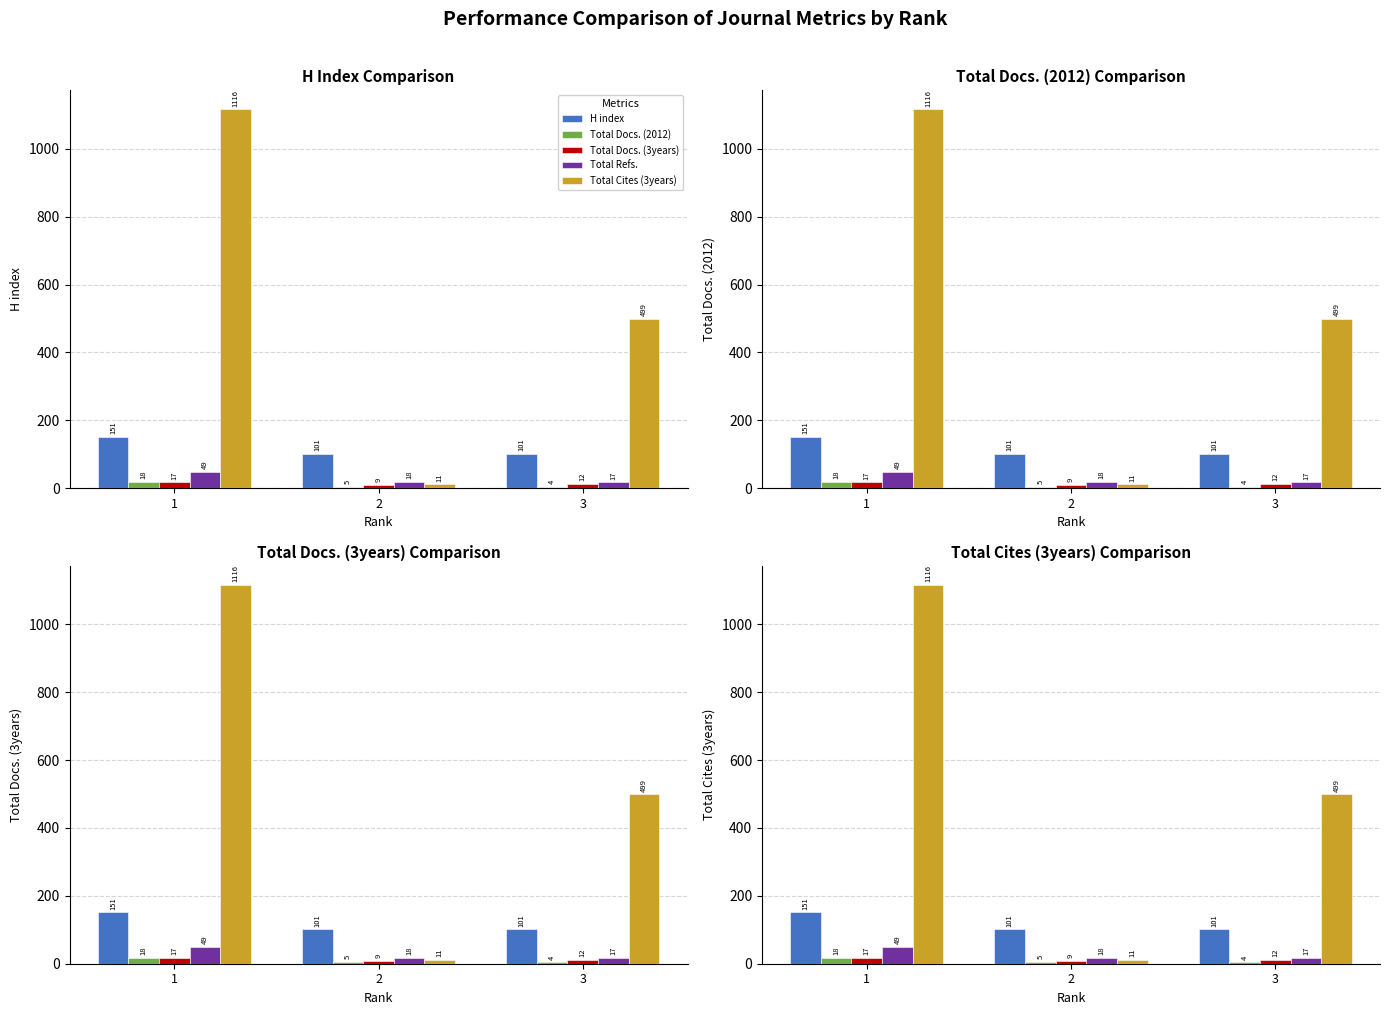

Is the value of Total Refs. at 1 greater than the value of H index at 2?

No